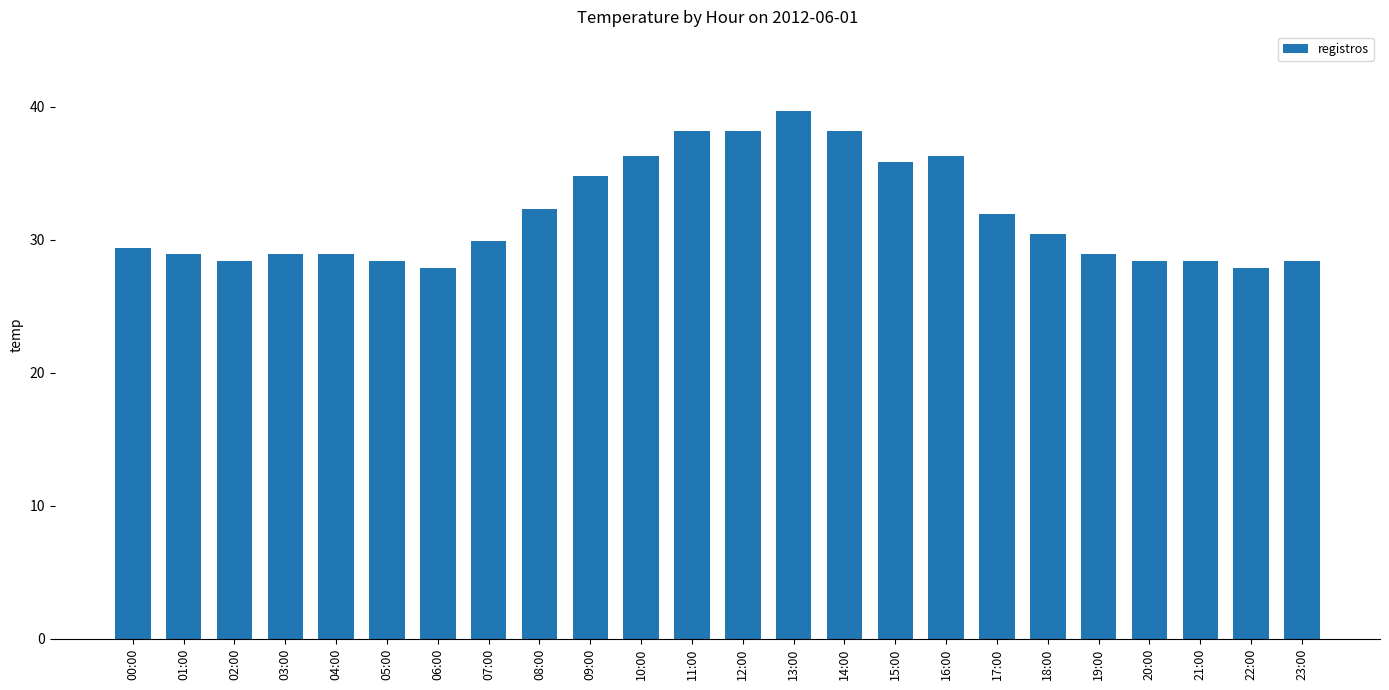

What is the greatest value displayed?

39.7